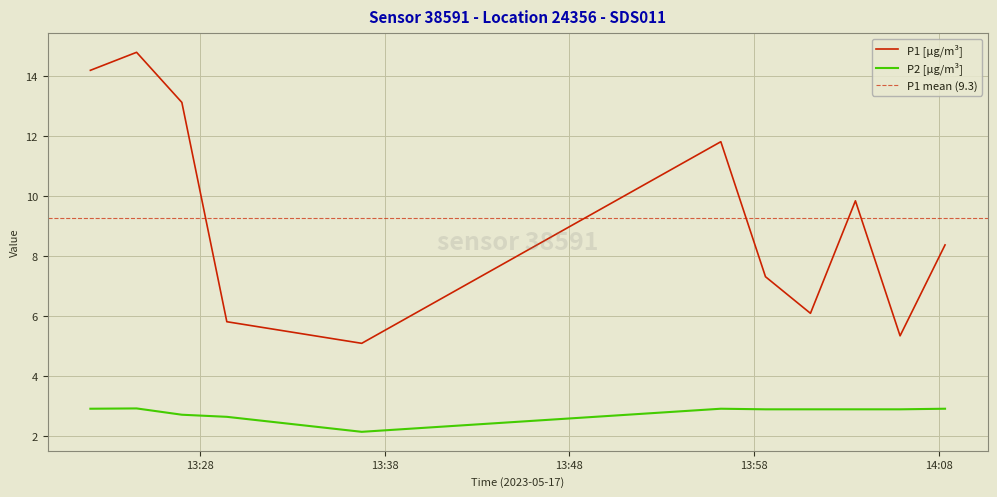

List the labels in order of P2 value, largest first.

2023-05-17T13:24:35, 2023-05-17T13:22:05, 2023-05-17T13:56:12, 2023-05-17T14:08:20, 2023-05-17T13:58:37, 2023-05-17T14:01:03, 2023-05-17T14:03:29, 2023-05-17T14:05:54, 2023-05-17T13:27:02, 2023-05-17T13:29:28, 2023-05-17T13:36:46